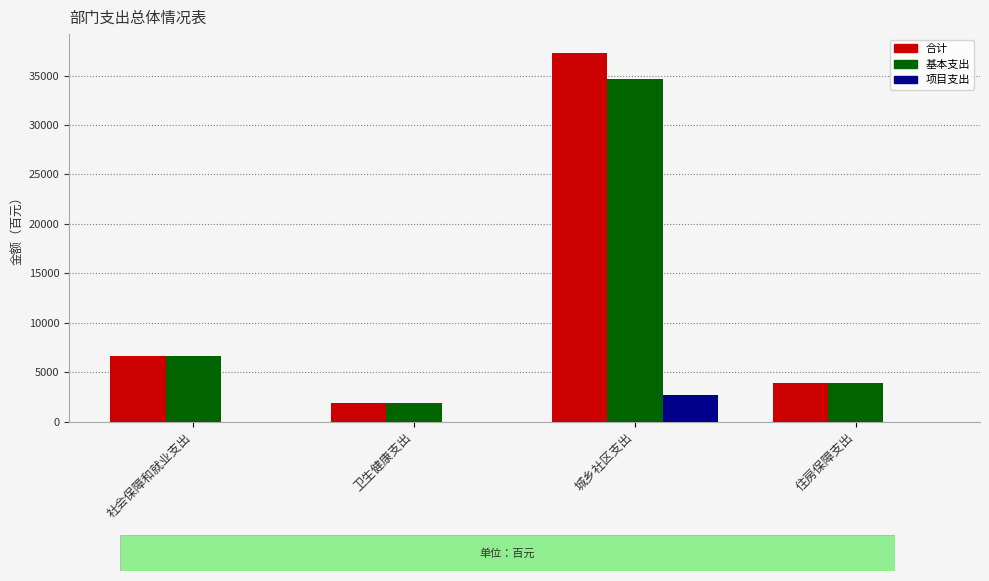

Where is 合计 nearest to the value 19620?

社会保障和就业支出